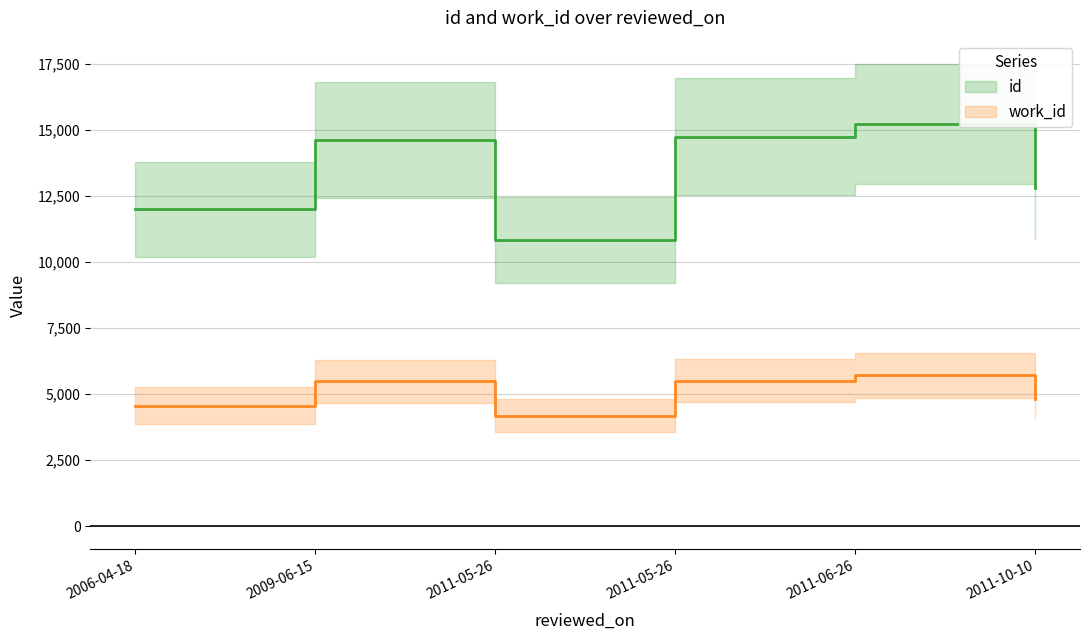

How many lines are shown in the chart?

2